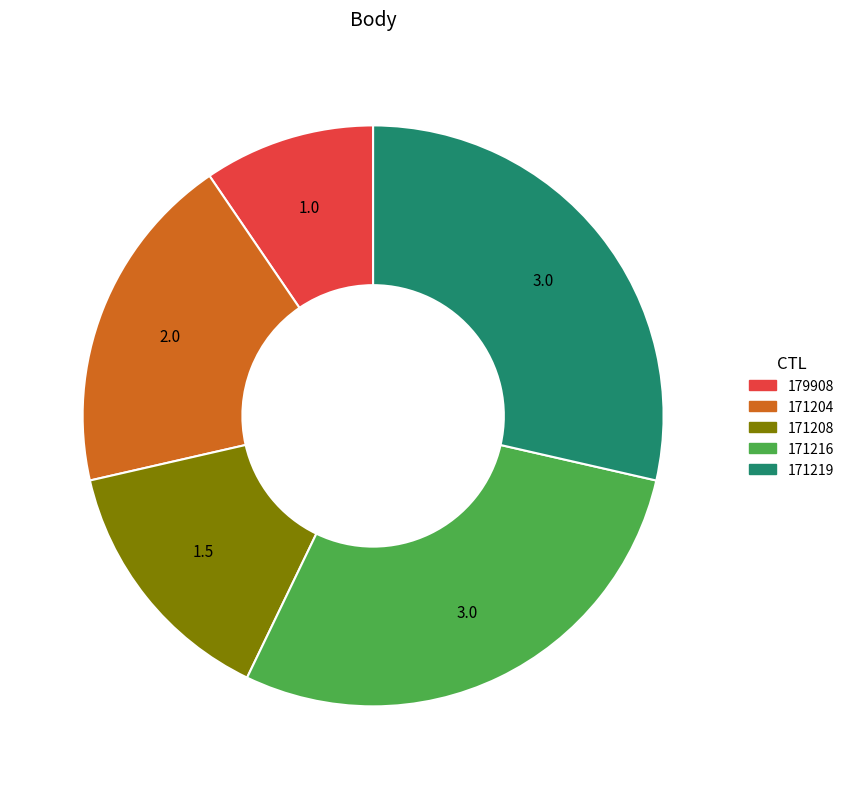

Between 171208 and 171204, which is larger?

171204